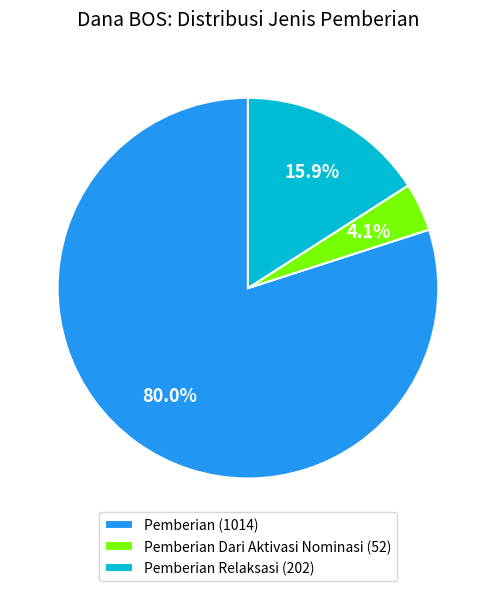

What is the total percentage of Pemberian Dari Aktivasi Nominasi (52) and Pemberian Relaksasi (202)?

20.0%